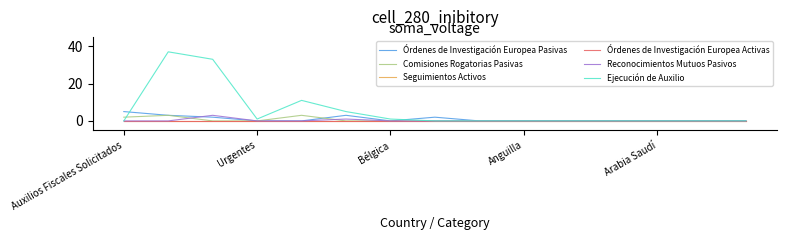

Does the chart have visible grid lines?

No